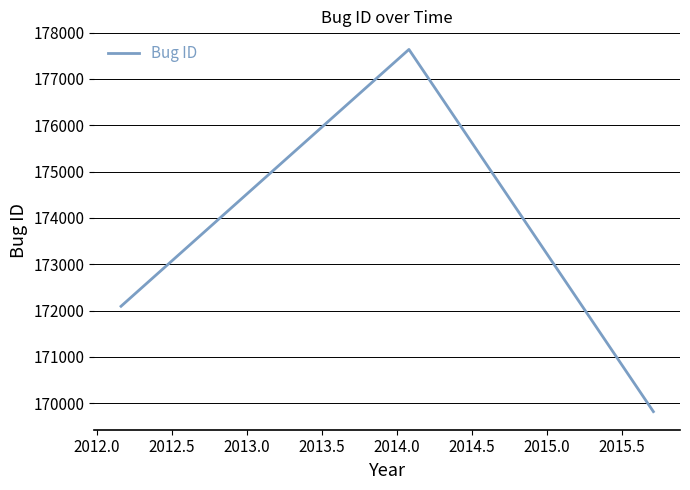

What is the difference between the maximum and minimum values?

7818